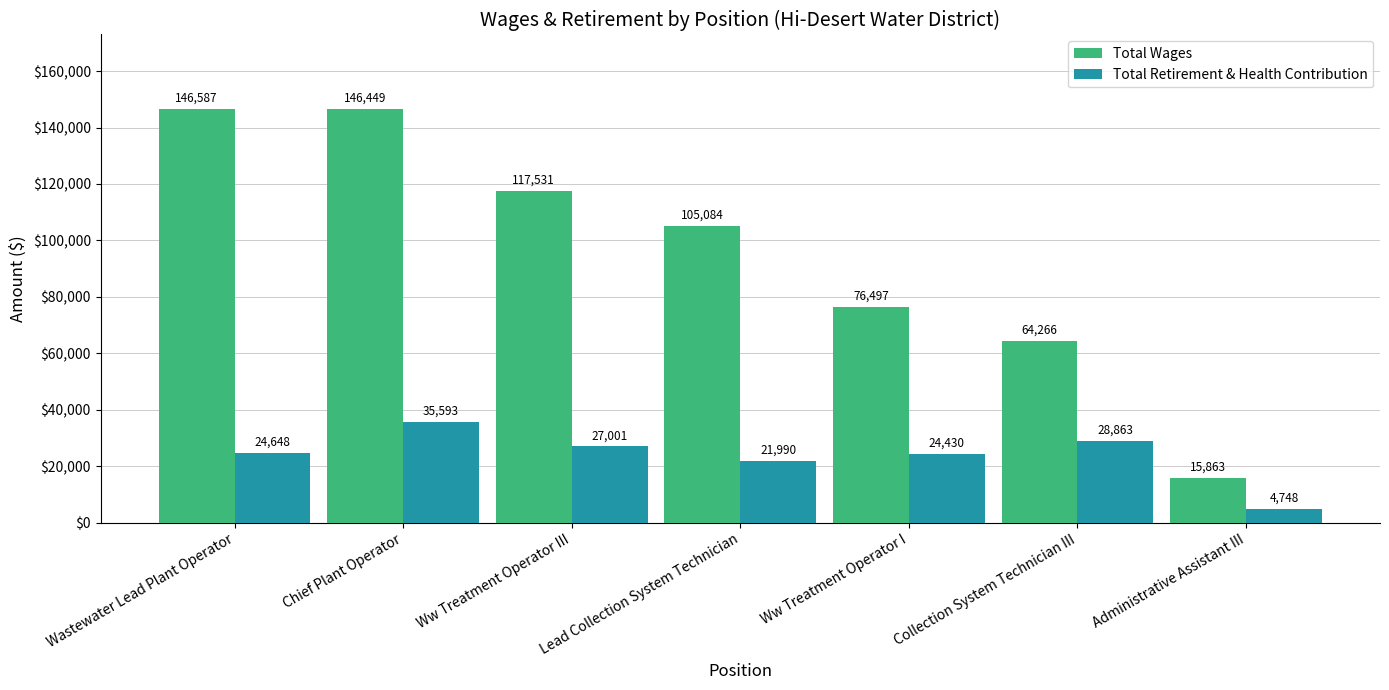

Rank the series by their average value, from highest to lowest.

Total Wages, Total Retirement & Health Contribution